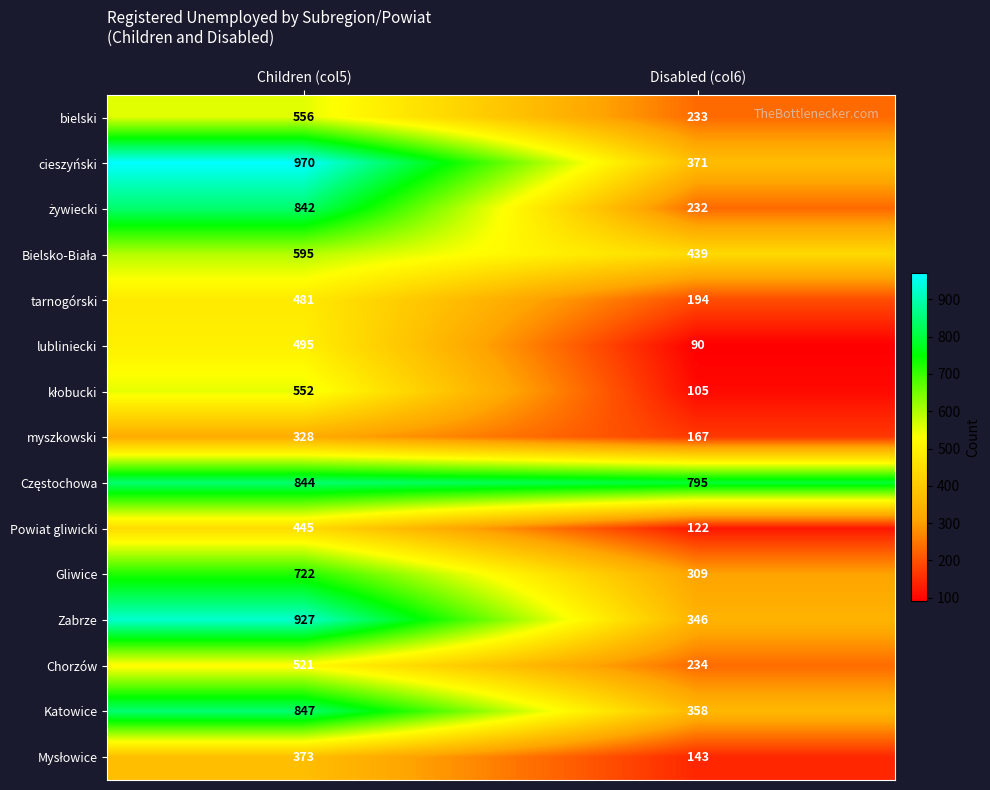

The cieszyński series shows 233 at Disabled (col6). True or false?

False